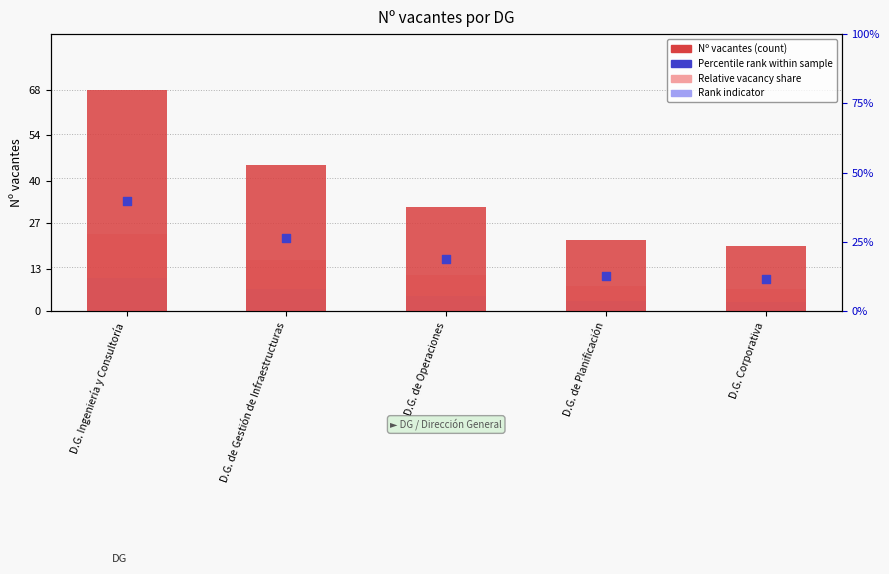

Which series reaches the maximum Y coordinate?

Nº vacantes (count)